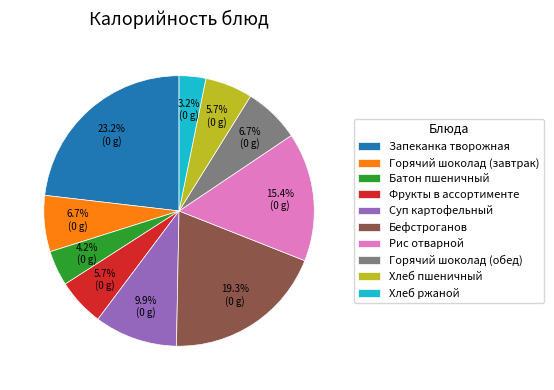

Is there a majority slice in this chart?

No